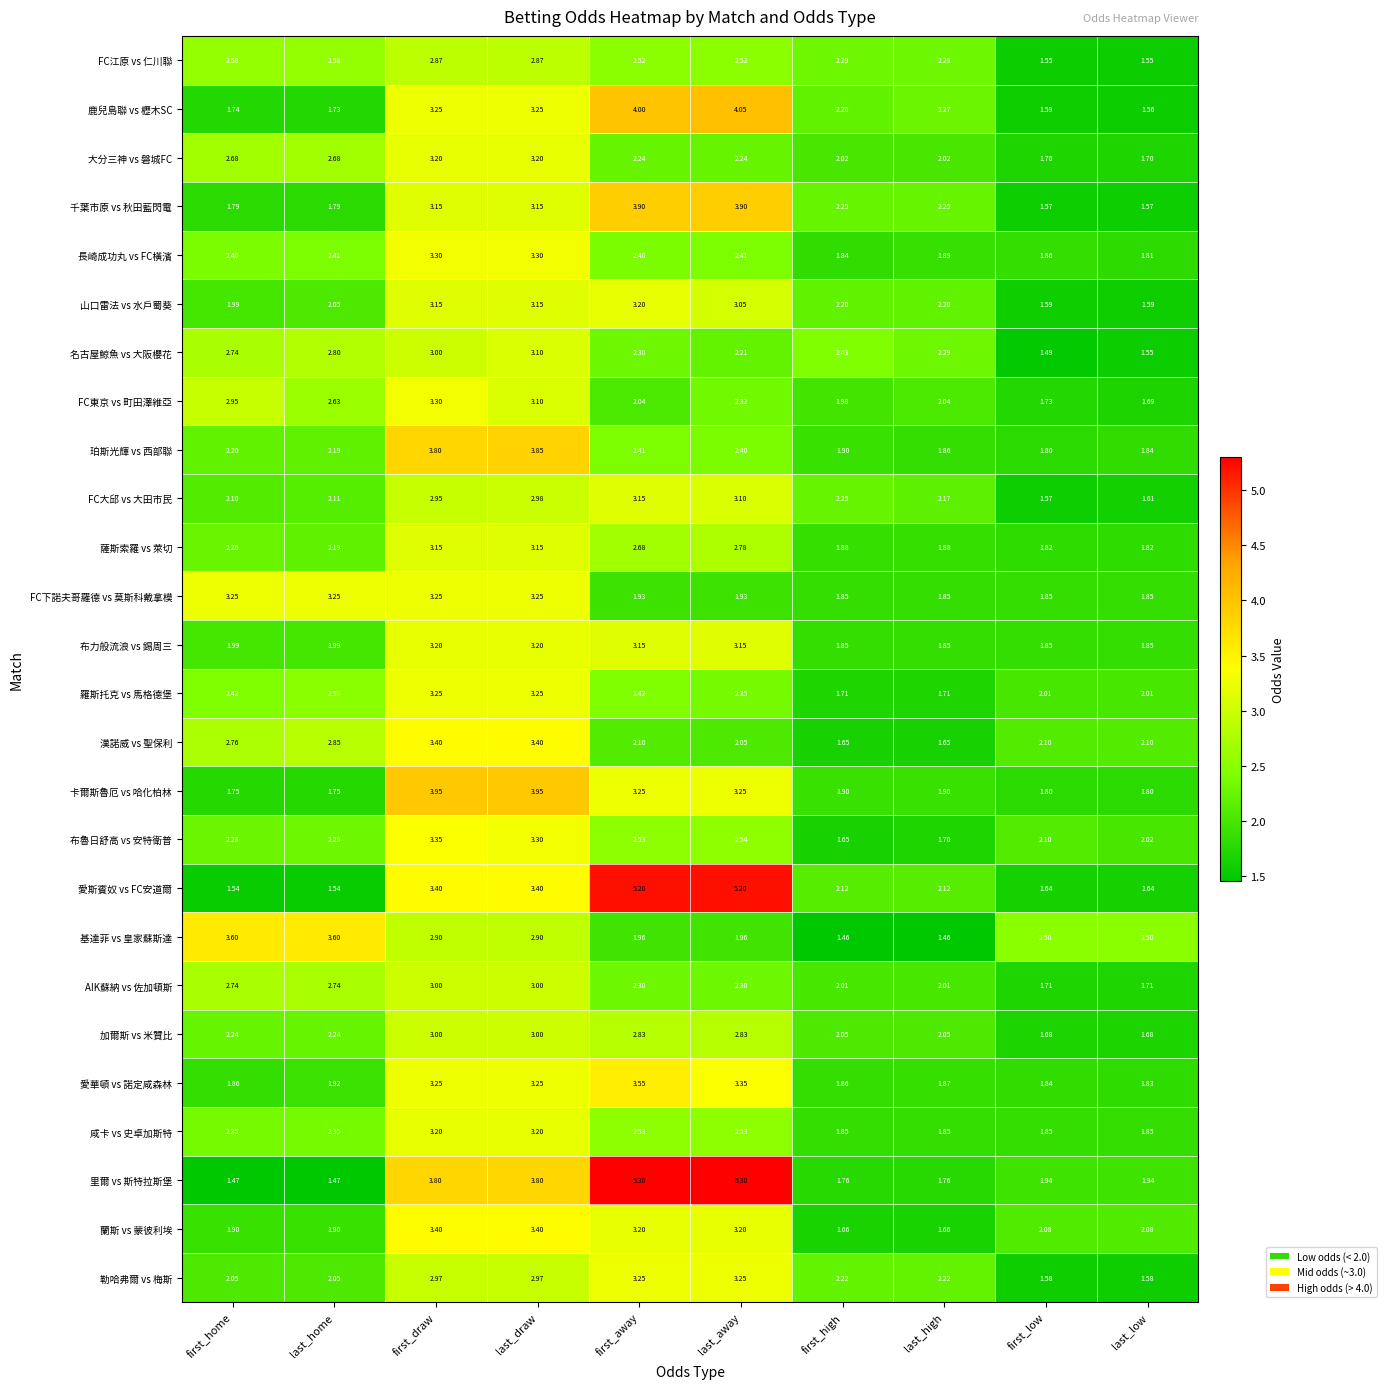

Which series has the widest spread of values?

里爾 vs 斯特拉斯堡